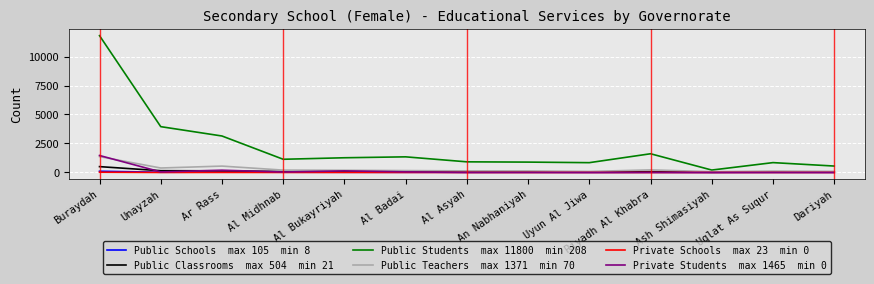

At which category is the sum across all series the highest?

Buraydah